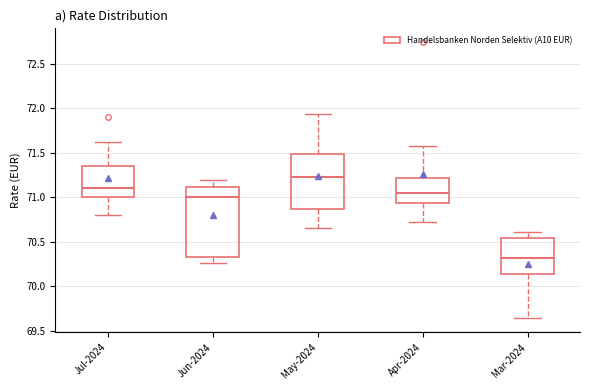

Reading left to right, transcribe this box plot: for each box, give where its median line is, the range the box spans, and where its two whiskers end, as read against the y-axis. The values are not printed on the chart, so give them approximately, as read against the axis.

Jul-2024: median 71.10, box 71.00 to 71.35, whiskers 70.80 to 71.60
Jun-2024: median 71.00, box 70.35 to 71.10, whiskers 70.25 to 71.20
May-2024: median 71.25, box 70.85 to 71.50, whiskers 70.65 to 71.95
Apr-2024: median 71.05, box 70.95 to 71.20, whiskers 70.70 to 71.60
Mar-2024: median 70.30, box 70.15 to 70.55, whiskers 69.65 to 70.60